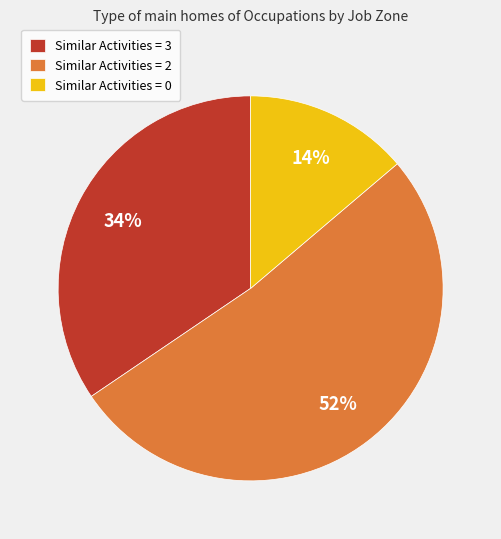

To the nearest percent, what percentage of the pie is Similar Activities = 2?

52%